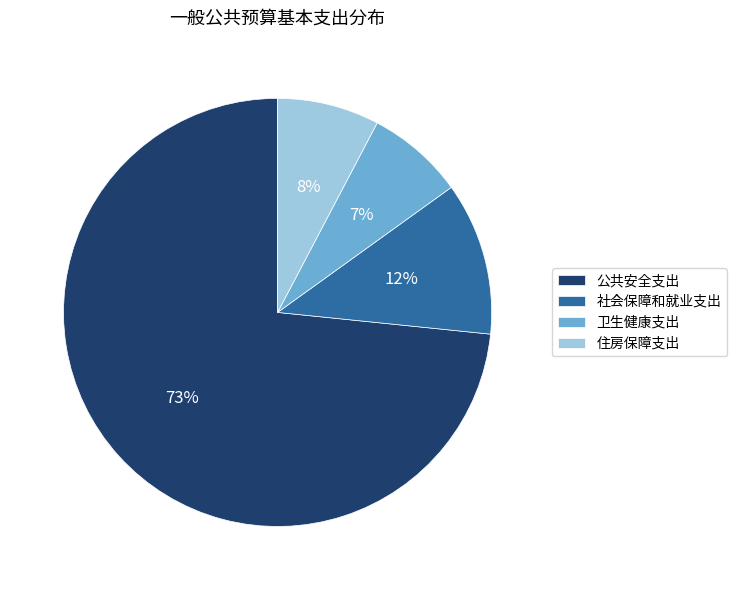

Which has a higher value, 社会保障和就业支出 or 卫生健康支出?

社会保障和就业支出